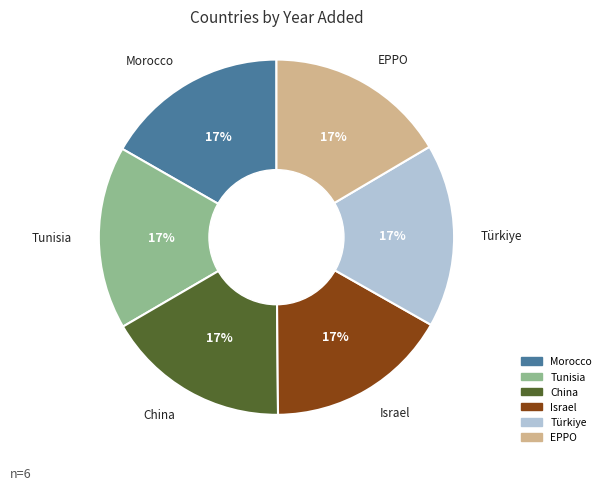

How many segments does this pie chart have?

6